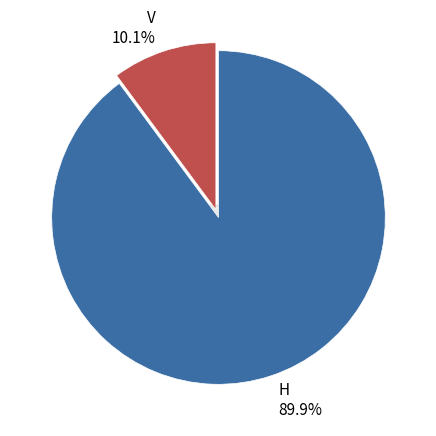

To the nearest percent, what is the average slice percentage?

50%